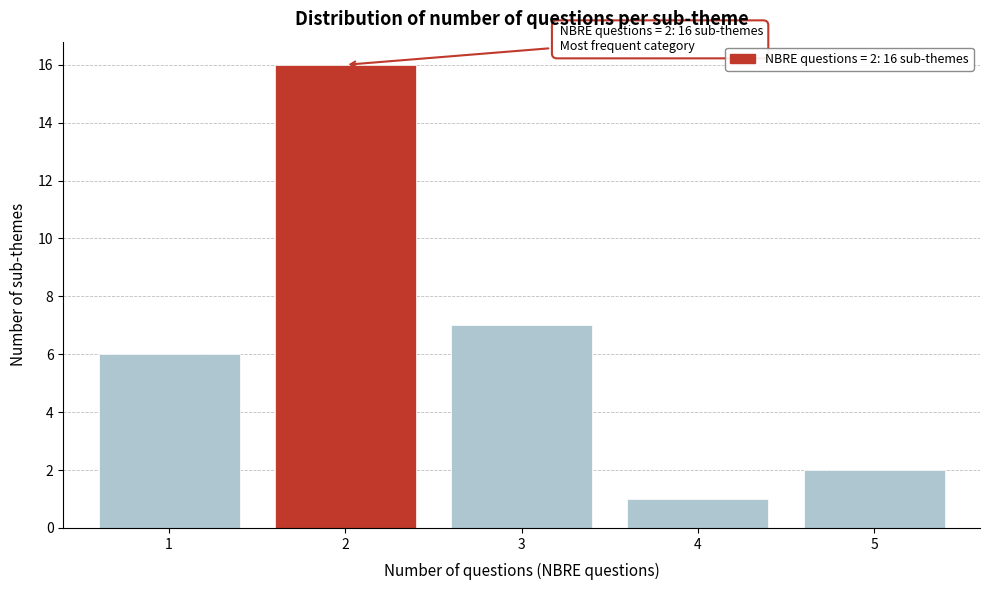

Reading right to left, extract all data points from this chart.

2	1	7	16	6